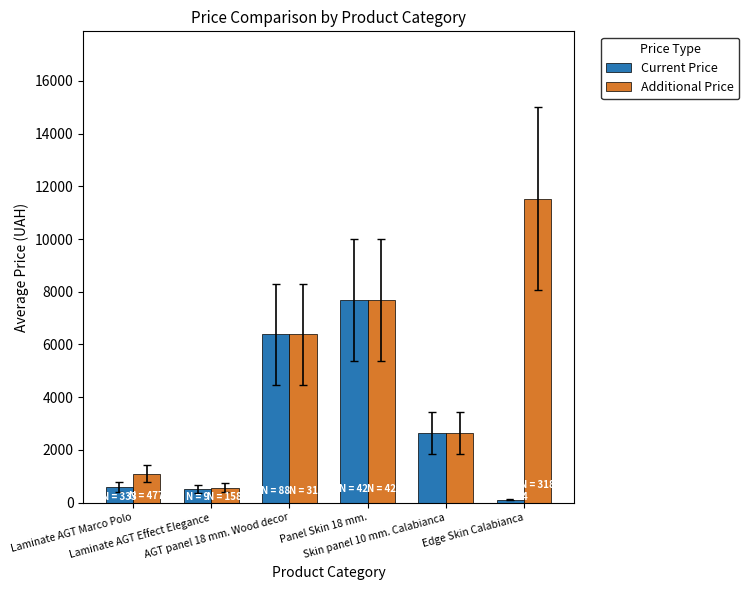

At which category is the sum across all series the highest?

Panel Skin 18 mm.